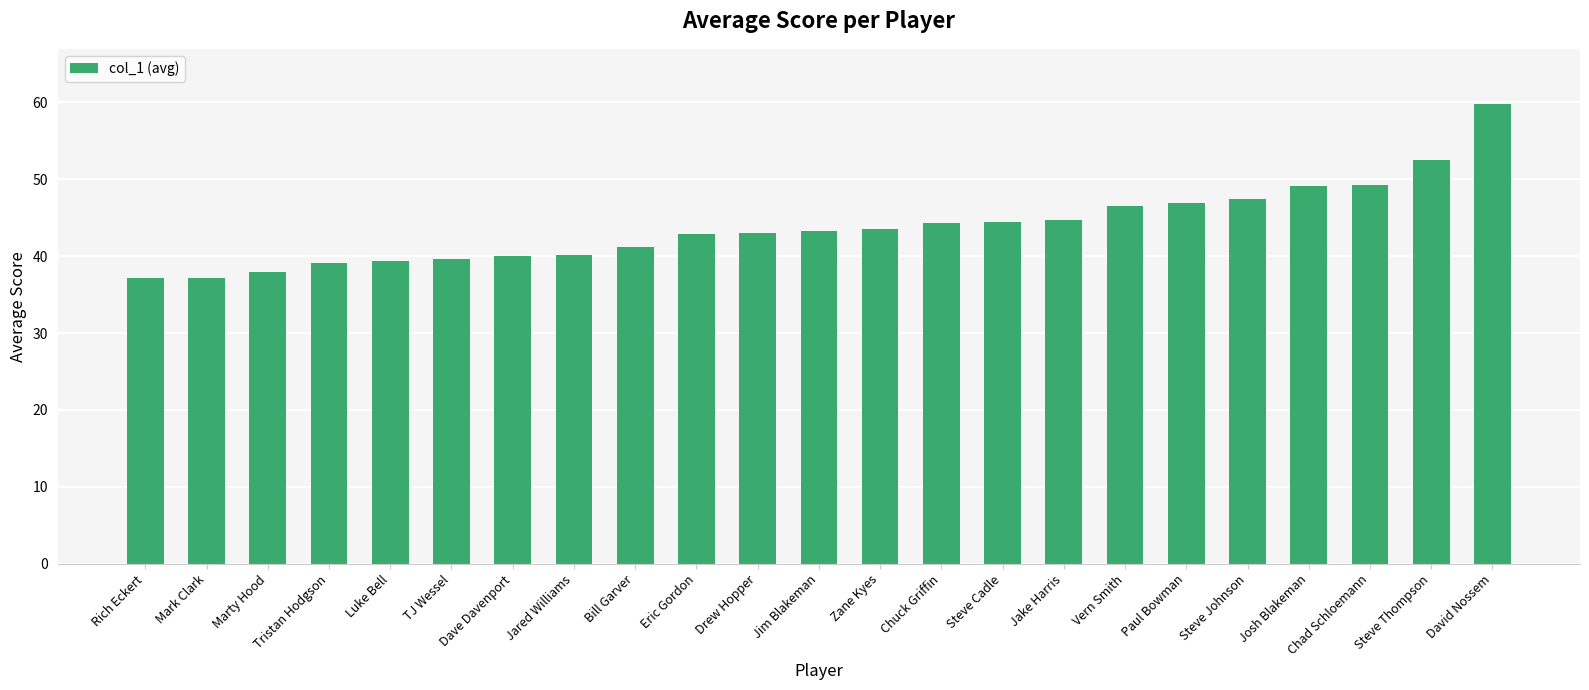

What is the average value?

43.9